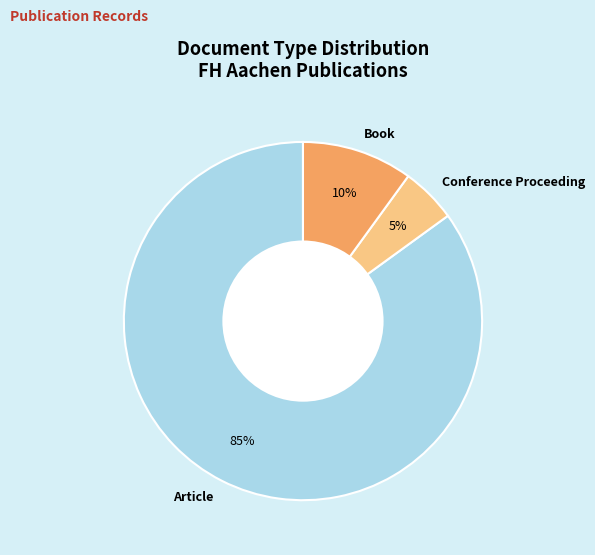

How many segments does this pie chart have?

3